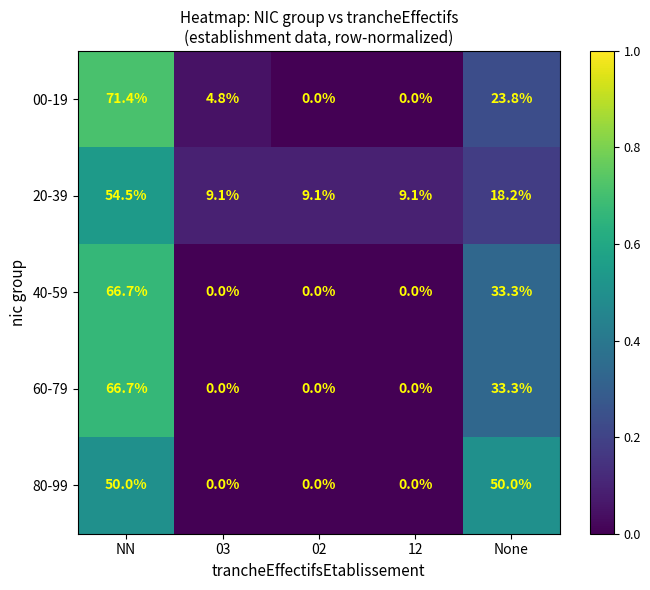

The value of 40-59 at None is 12.2. True or false?

False